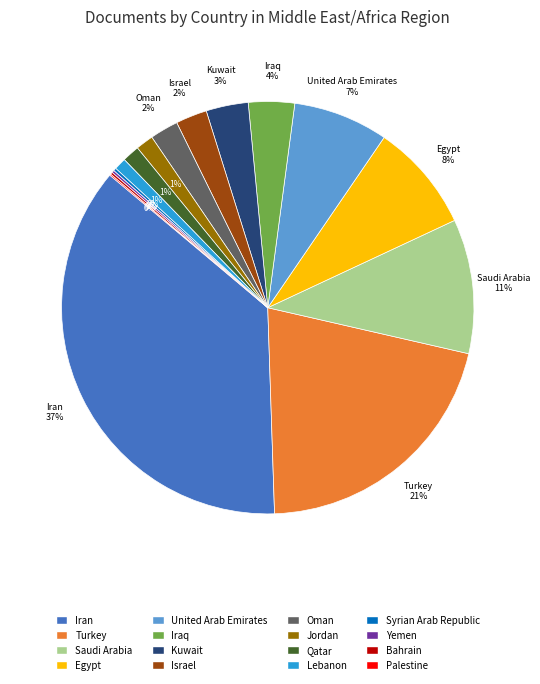

Which category has the biggest portion of the pie?

Iran